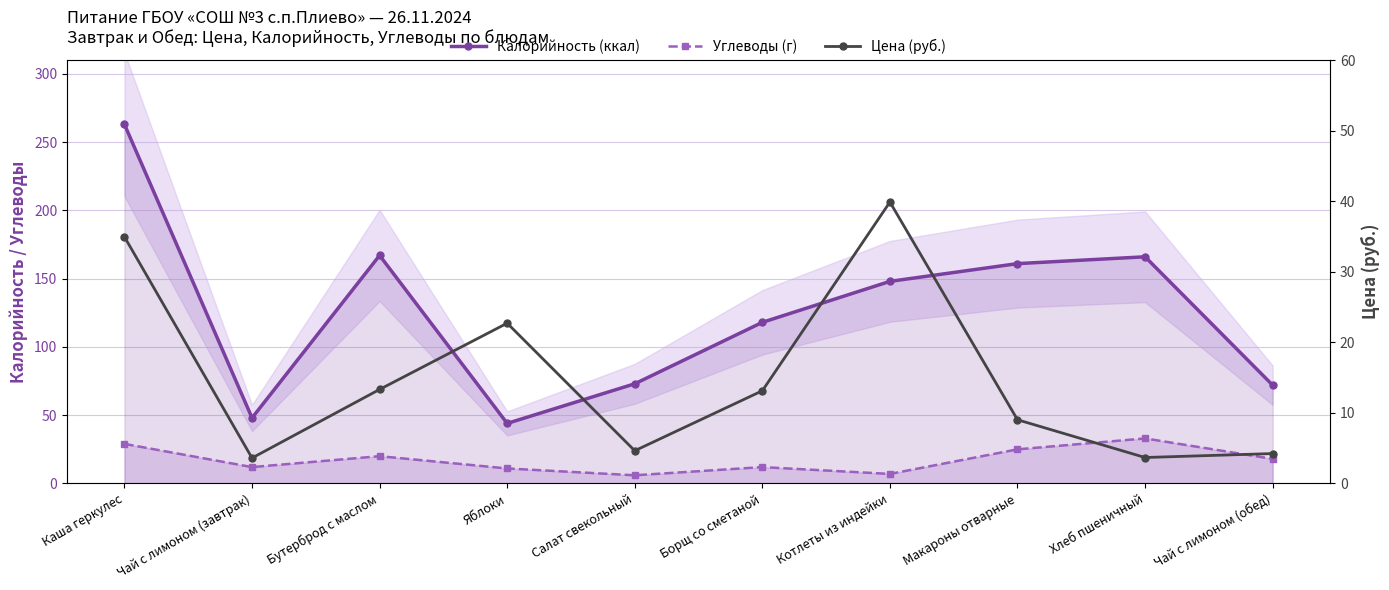

Rank the series by their maximum value, from highest to lowest.

Калорийность (ккал), Цена (руб.), Углеводы (г)